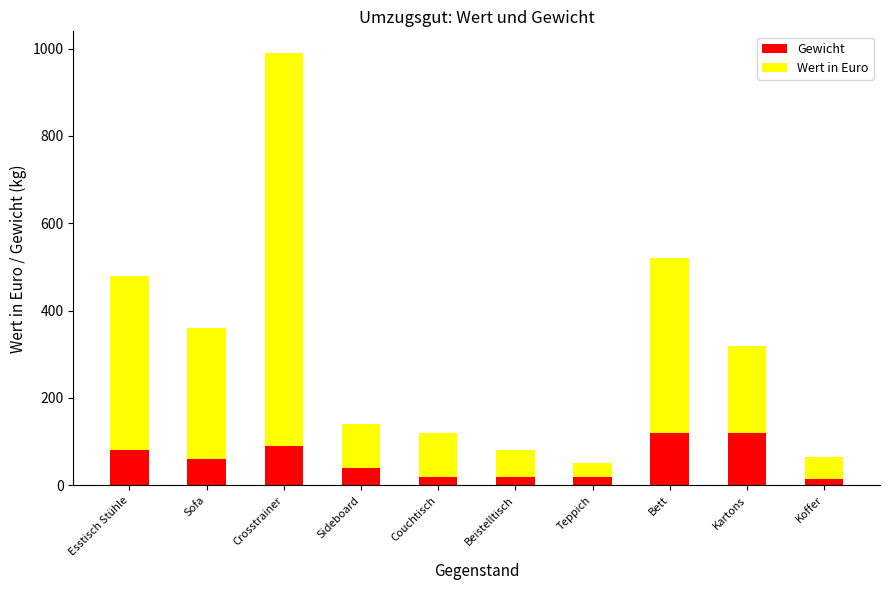

Is it true that Gewicht equals 120 at Bett?

True